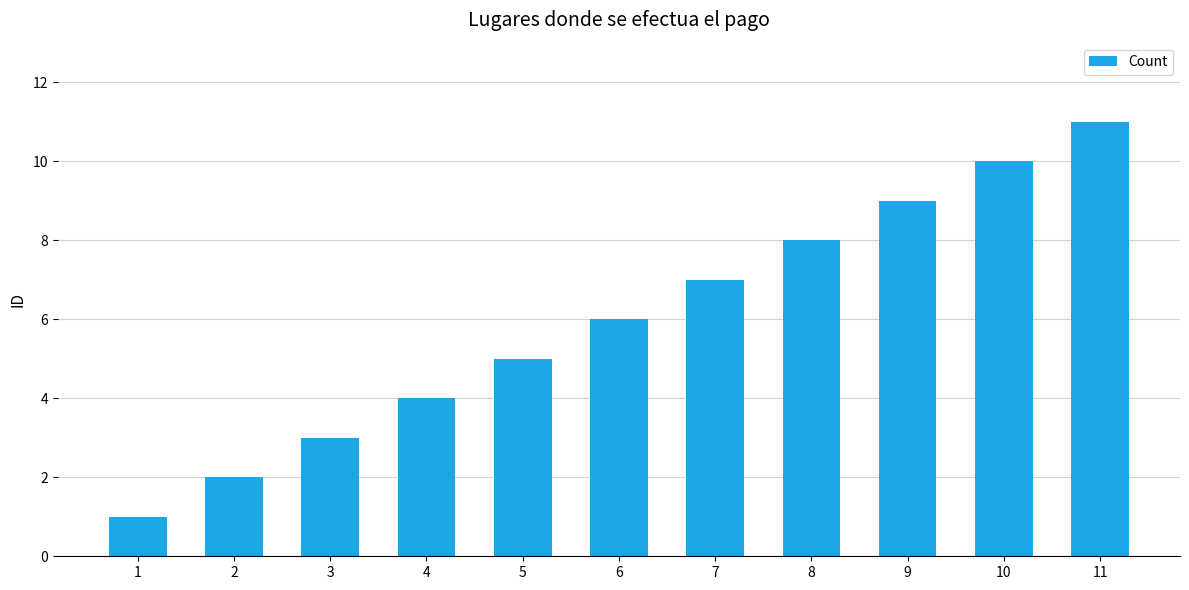

List the labels in order of value, largest first.

11, 10, 9, 8, 7, 6, 5, 4, 3, 2, 1